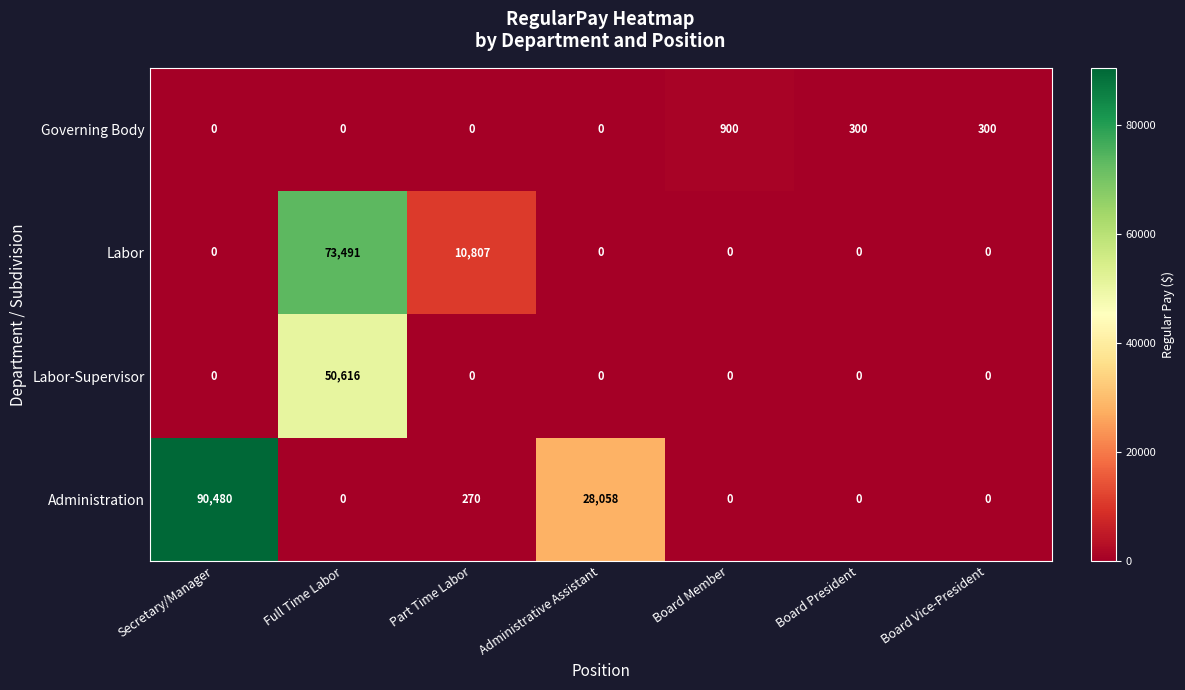

Is it true that Labor equals 0 at Secretary/Manager?

True